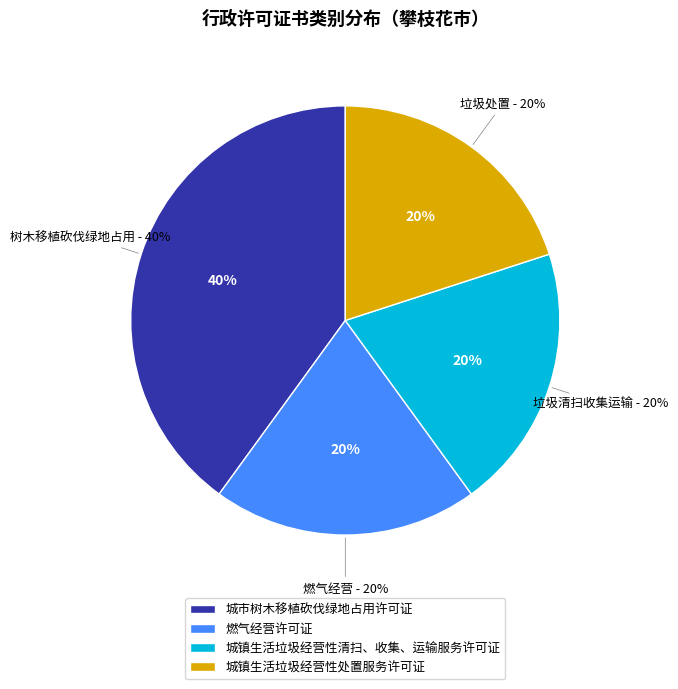

What is the total percentage of 燃气经营许可证 and 城镇生活垃圾经营性清扫、收集、运输服务许可证?

40.0%